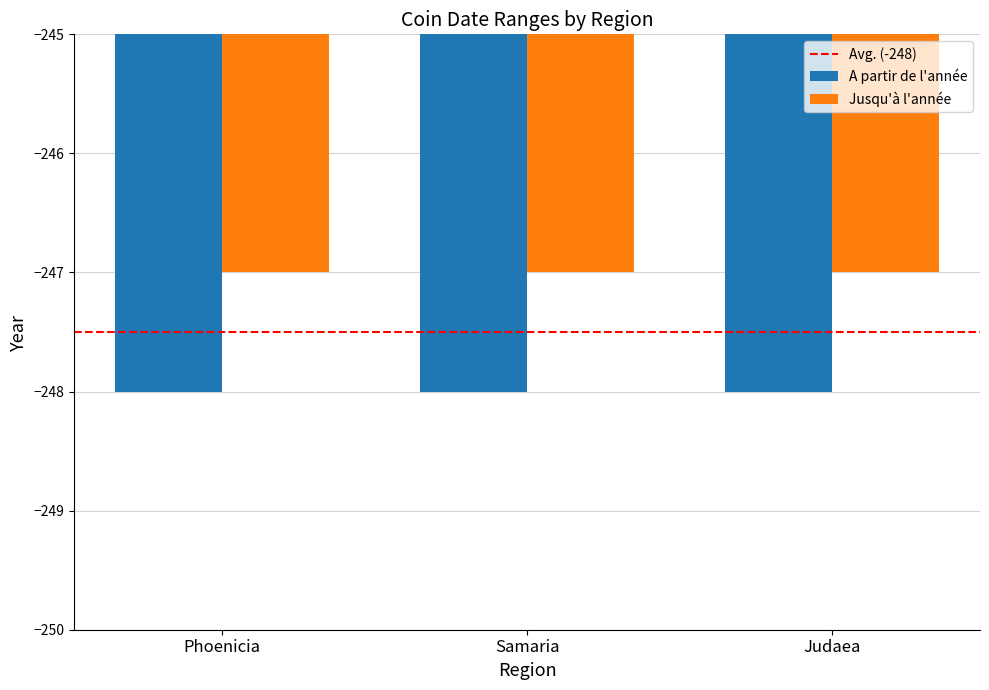

Is the value of A partir de l'année at Judaea greater than the value of Jusqu'à l'année at Phoenicia?

No